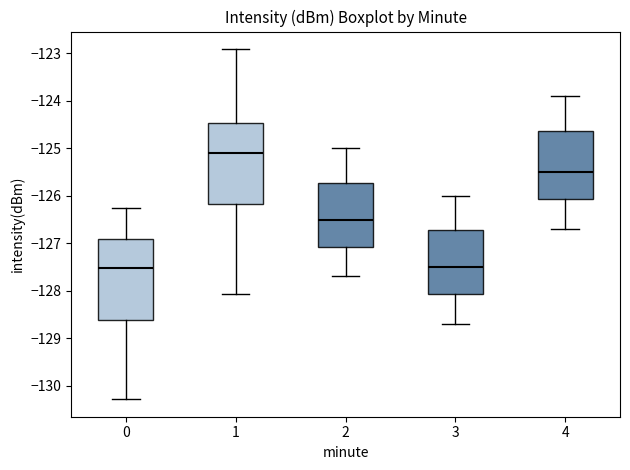

Where does the median line of the box at x = 4 sit on the y-axis? The values are not printed on the chart, so give them approximately, as read against the axis.

-125.5